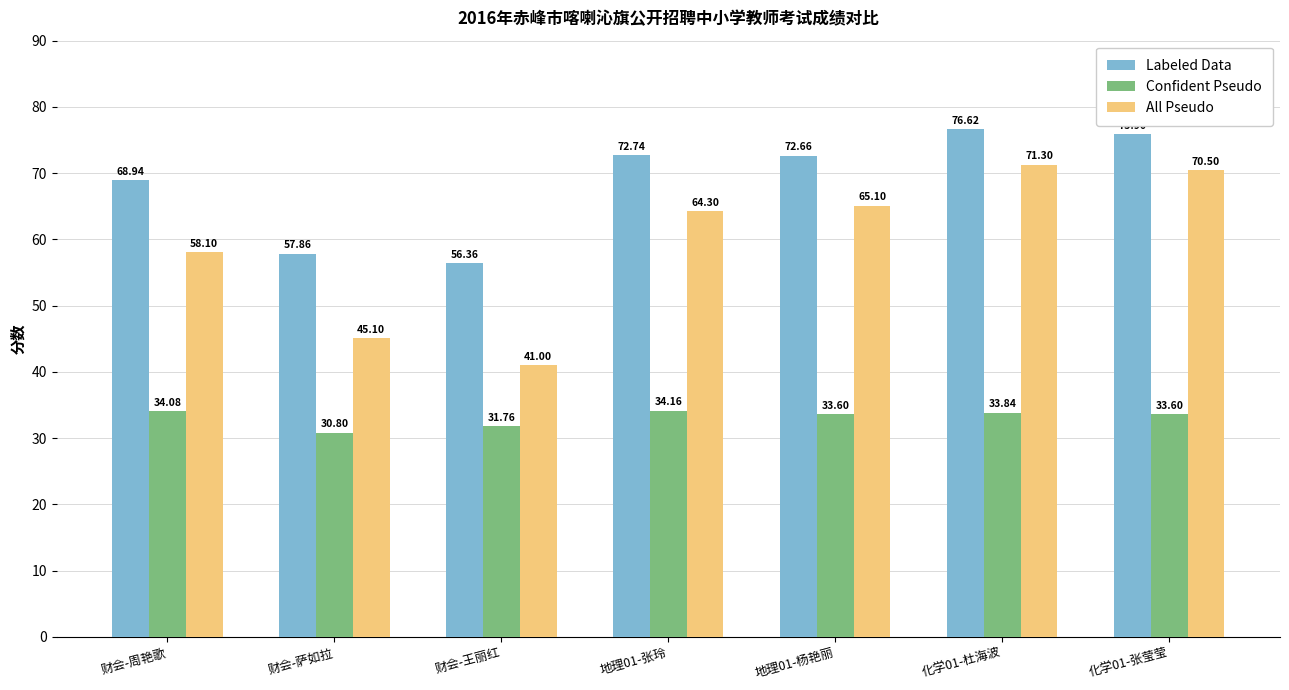

What is the sum of the Confident Pseudo values at 财会-周艳歌 and 财会-萨如拉?

64.9